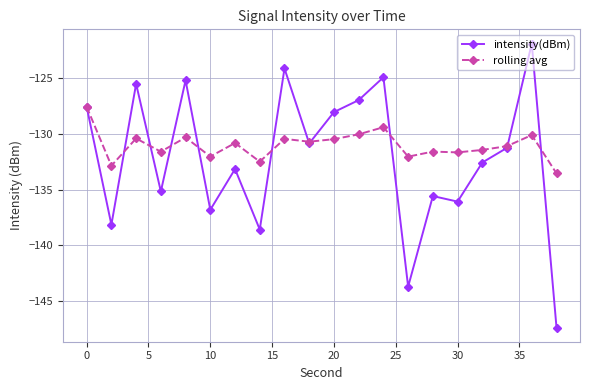

What is the difference between the maximum and minimum values in the rolling avg series?

6.0